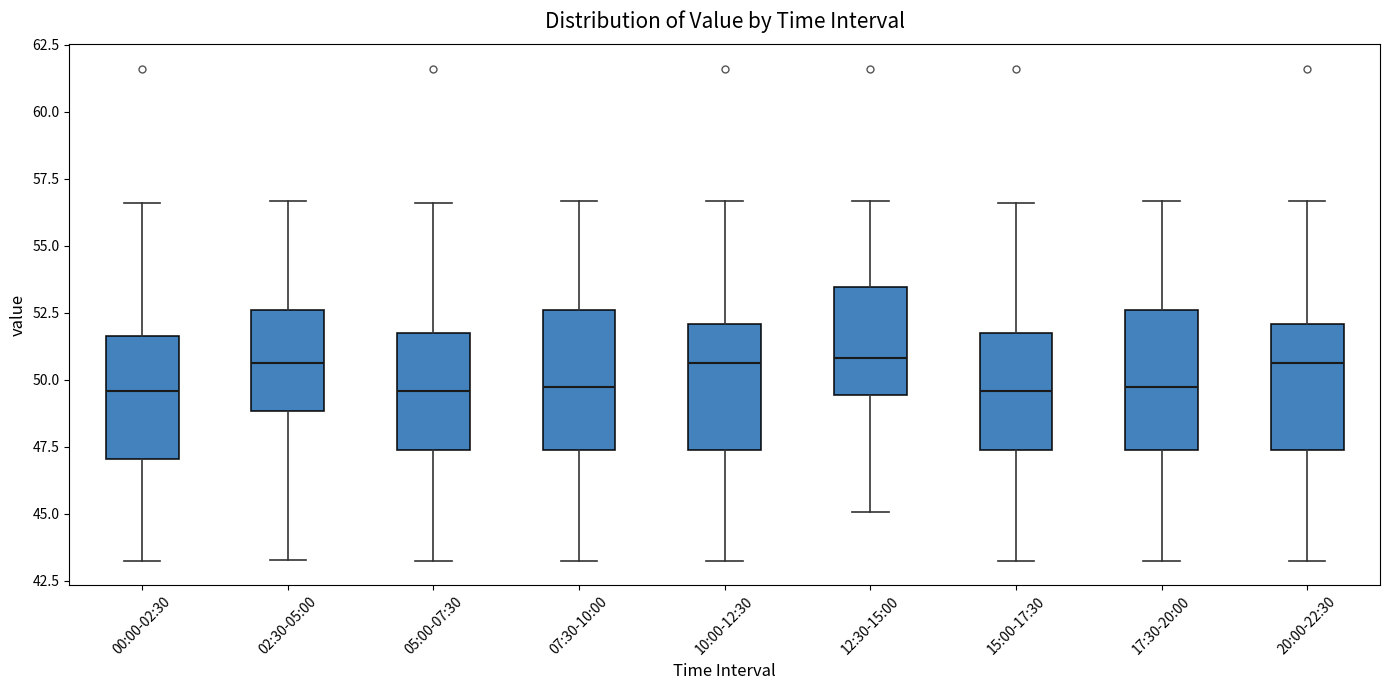

Reading left to right, transcribe this box plot: for each box, give where its median line is, the range the box spans, and where its two whiskers end, as read against the y-axis. The values are not printed on the chart, so give them approximately, as read against the axis.

00:00-02:30: median 49.5, box 47.0 to 51.5, whiskers 43.5 to 56.5
02:30-05:00: median 50.5, box 49.0 to 52.5, whiskers 43.5 to 56.5
05:00-07:30: median 49.5, box 47.5 to 51.5, whiskers 43.5 to 56.5
07:30-10:00: median 49.5, box 47.5 to 52.5, whiskers 43.5 to 56.5
10:00-12:30: median 50.5, box 47.5 to 52.0, whiskers 43.5 to 56.5
12:30-15:00: median 51.0, box 49.5 to 53.5, whiskers 45.0 to 56.5
15:00-17:30: median 49.5, box 47.5 to 51.5, whiskers 43.5 to 56.5
17:30-20:00: median 49.5, box 47.5 to 52.5, whiskers 43.5 to 56.5
20:00-22:30: median 50.5, box 47.5 to 52.0, whiskers 43.5 to 56.5